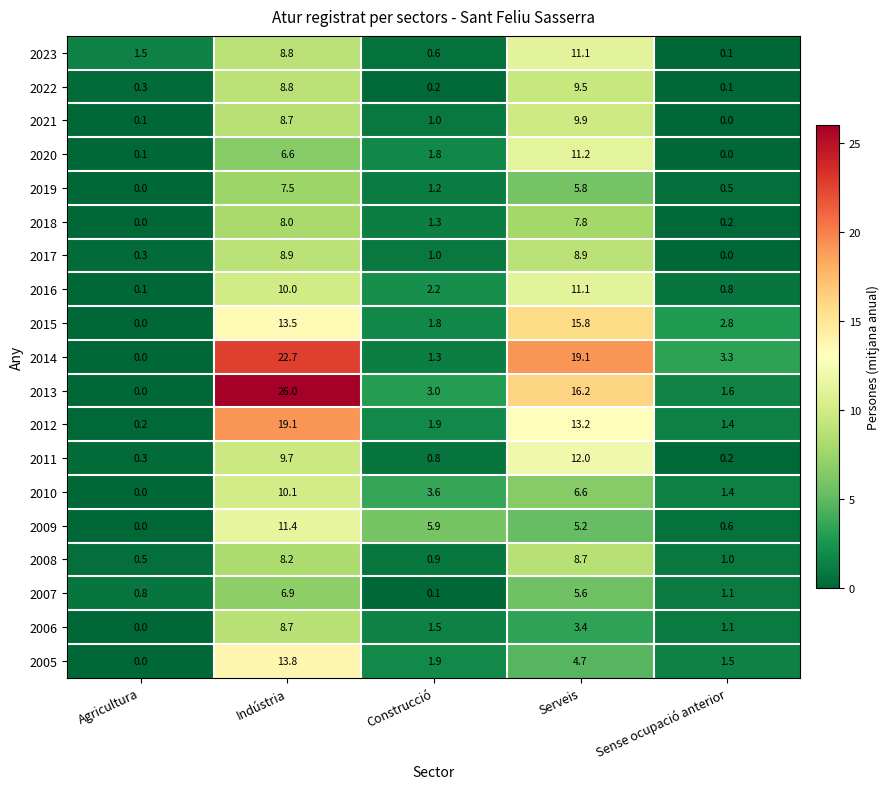

Is it true that 2008 equals 13.9 at Indústria?

False